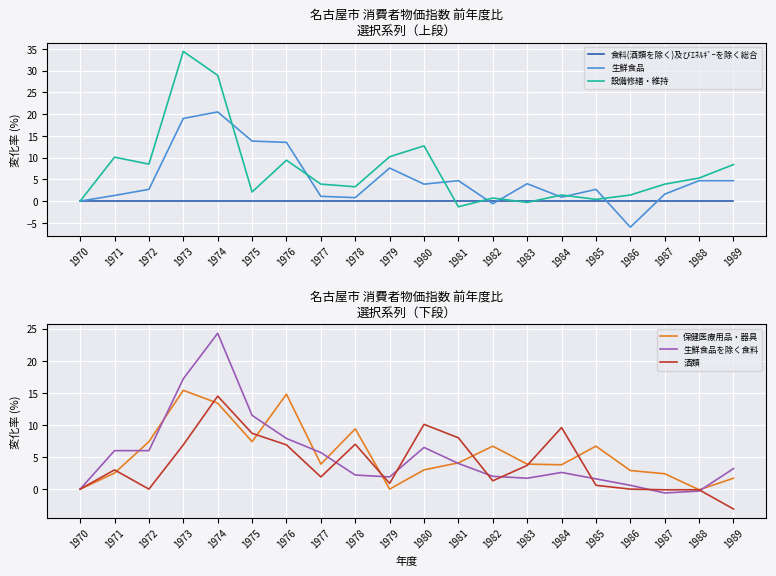

What is the value of the 生鮮食品を除く食料 point at the 12th from the left?

4.0